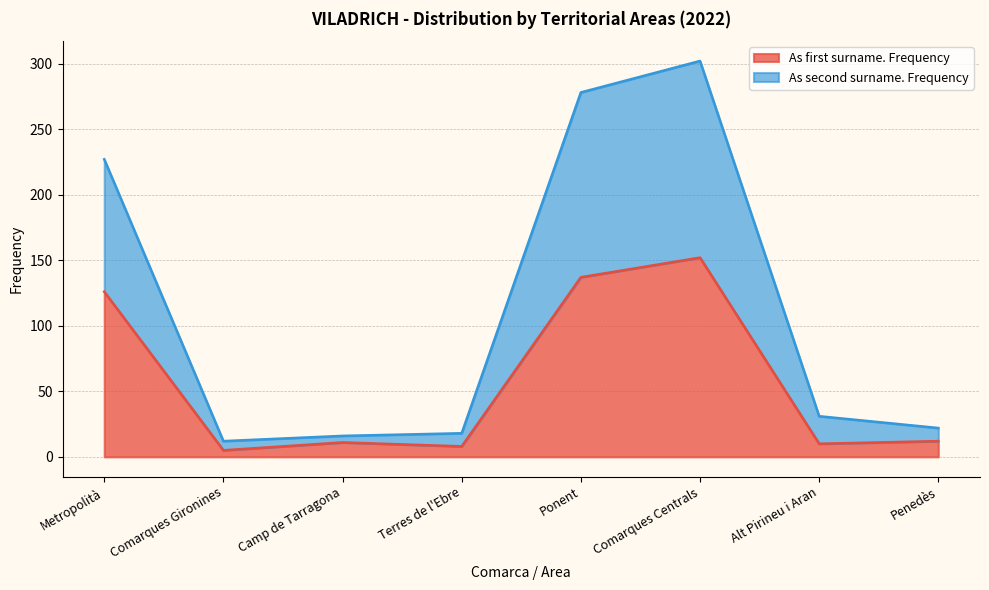

True or false: As first surname. Frequency and As second surname. Frequency cross at least once.

False